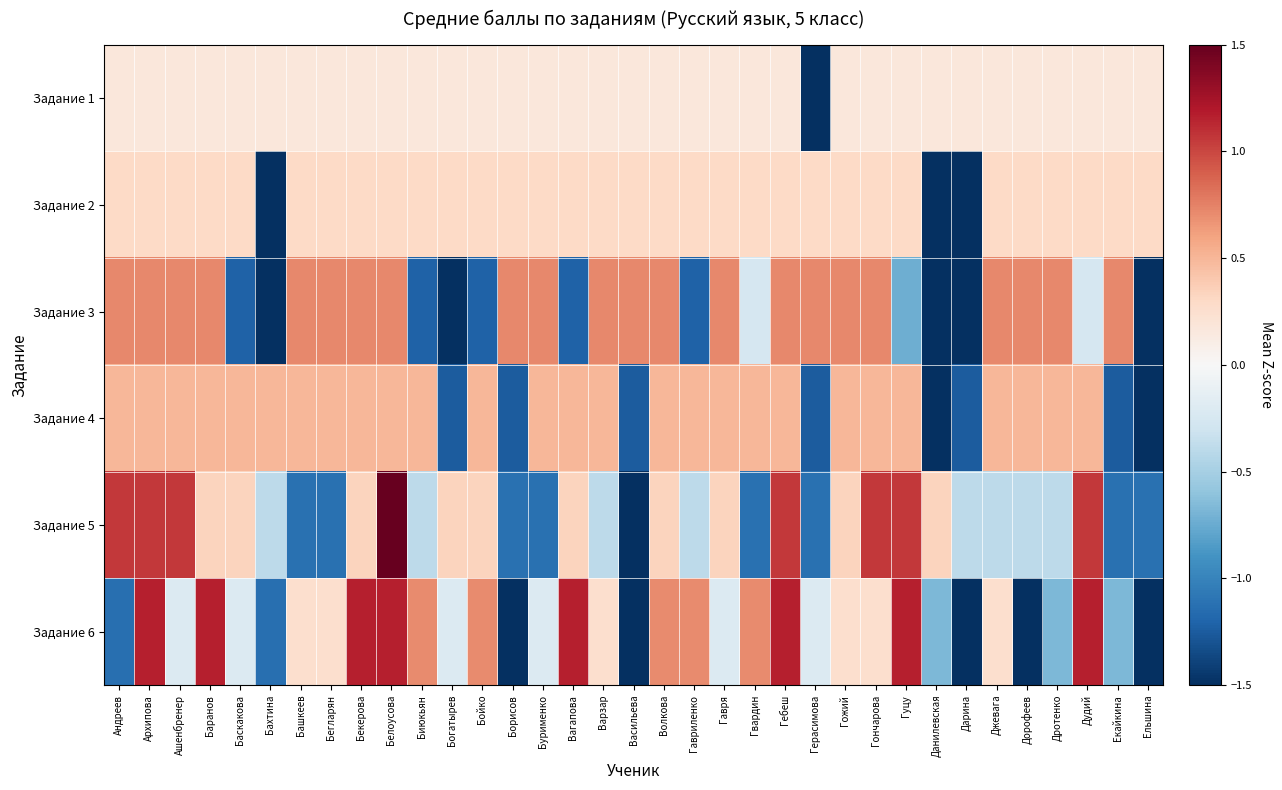

Reading right to left, list all the values displayed in this chart.

Задание 1: Ельшина=0.2	Екайкина=0.2	Дудий=0.2	Дротенко=0.2	Дорофеев=0.2	Джевага=0.2	Дарина=0.2	Данилевская=0.2	Гуцу=0.2	Гончарова=0.2	Гожий=0.2	Герасимова=-5.7	Гебеш=0.2	Гвардин=0.2	Гавря=0.2	Гавриленко=0.2	Волкова=0.2	Васильева=0.2	Варзар=0.2	Вагапова=0.2	Бурименко=0.2	Борисов=0.2	Бойко=0.2	Богатырев=0.2	Биюкьян=0.2	Белоусова=0.2	Бекерова=0.2	Бегларян=0.2	Башкеев=0.2	Бахтина=0.2	Баскакова=0.2	Баранов=0.2	Ашенбренер=0.2	Архипова=0.2	Андреев=0.2
Задание 2: Ельшина=0.3	Екайкина=0.3	Дудий=0.3	Дротенко=0.3	Дорофеев=0.3	Джевага=0.3	Дарина=-3.6	Данилевская=-3.6	Гуцу=0.3	Гончарова=0.3	Гожий=0.3	Герасимова=0.3	Гебеш=0.3	Гвардин=0.3	Гавря=0.3	Гавриленко=0.3	Волкова=0.3	Васильева=0.3	Варзар=0.3	Вагапова=0.3	Бурименко=0.3	Борисов=0.3	Бойко=0.3	Богатырев=0.3	Биюкьян=0.3	Белоусова=0.3	Бекерова=0.3	Бегларян=0.3	Башкеев=0.3	Бахтина=-2.3	Баскакова=0.3	Баранов=0.3	Ашенбренер=0.3	Архипова=0.3	Андреев=0.3
Задание 3: Ельшина=-1.7	Екайкина=0.7	Дудий=-0.2	Дротенко=0.7	Дорофеев=0.7	Джевага=0.7	Дарина=-1.7	Данилевская=-1.7	Гуцу=-0.7	Гончарова=0.7	Гожий=0.7	Герасимова=0.7	Гебеш=0.7	Гвардин=-0.2	Гавря=0.7	Гавриленко=-1.2	Волкова=0.7	Васильева=0.7	Варзар=0.7	Вагапова=-1.2	Бурименко=0.7	Борисов=0.7	Бойко=-1.2	Богатырев=-1.7	Биюкьян=-1.2	Белоусова=0.7	Бекерова=0.7	Бегларян=0.7	Башкеев=0.7	Бахтина=-1.7	Баскакова=-1.2	Баранов=0.7	Ашенбренер=0.7	Архипова=0.7	Андреев=0.7
Задание 4: Ельшина=-3.0	Екайкина=-1.2	Дудий=0.5	Дротенко=0.5	Дорофеев=0.5	Джевага=0.5	Дарина=-1.2	Данилевская=-3.0	Гуцу=0.5	Гончарова=0.5	Гожий=0.5	Герасимова=-1.2	Гебеш=0.5	Гвардин=0.5	Гавря=0.5	Гавриленко=0.5	Волкова=0.5	Васильева=-1.2	Варзар=0.5	Вагапова=0.5	Бурименко=0.5	Борисов=-1.2	Бойко=0.5	Богатырев=-1.2	Биюкьян=0.5	Белоусова=0.5	Бекерова=0.5	Бегларян=0.5	Башкеев=0.5	Бахтина=0.5	Баскакова=0.5	Баранов=0.5	Ашенбренер=0.5	Архипова=0.5	Андреев=0.5
Задание 5: Ельшина=-1.1	Екайкина=-1.1	Дудий=1.1	Дротенко=-0.4	Дорофеев=-0.4	Джевага=-0.4	Дарина=-0.4	Данилевская=0.3	Гуцу=1.1	Гончарова=1.1	Гожий=0.3	Герасимова=-1.1	Гебеш=1.1	Гвардин=-1.1	Гавря=0.3	Гавриленко=-0.4	Волкова=0.3	Васильева=-1.8	Варзар=-0.4	Вагапова=0.3	Бурименко=-1.1	Борисов=-1.1	Бойко=0.3	Богатырев=0.3	Биюкьян=-0.4	Белоусова=3.2	Бекерова=0.3	Бегларян=-1.1	Башкеев=-1.1	Бахтина=-0.4	Баскакова=0.3	Баранов=0.3	Ашенбренер=1.1	Архипова=1.1	Андреев=1.1
Задание 6: Ельшина=-2.1	Екайкина=-0.7	Дудий=1.2	Дротенко=-0.7	Дорофеев=-1.6	Джевага=0.2	Дарина=-2.1	Данилевская=-0.7	Гуцу=1.2	Гончарова=0.2	Гожий=0.2	Герасимова=-0.2	Гебеш=1.2	Гвардин=0.7	Гавря=-0.2	Гавриленко=0.7	Волкова=0.7	Васильева=-1.6	Варзар=0.2	Вагапова=1.2	Бурименко=-0.2	Борисов=-1.6	Бойко=0.7	Богатырев=-0.2	Биюкьян=0.7	Белоусова=1.2	Бекерова=1.2	Бегларян=0.2	Башкеев=0.2	Бахтина=-1.1	Баскакова=-0.2	Баранов=1.2	Ашенбренер=-0.2	Архипова=1.2	Андреев=-1.1